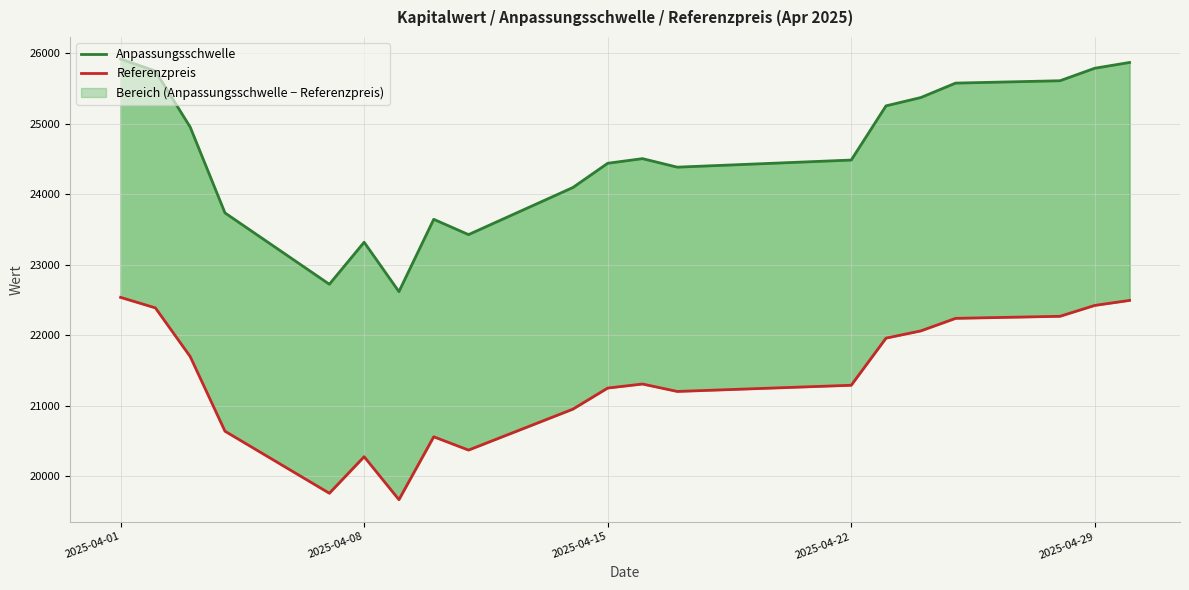

True or false: Referenzpreis has a value of 35620.8 at 2025-04-15.

False